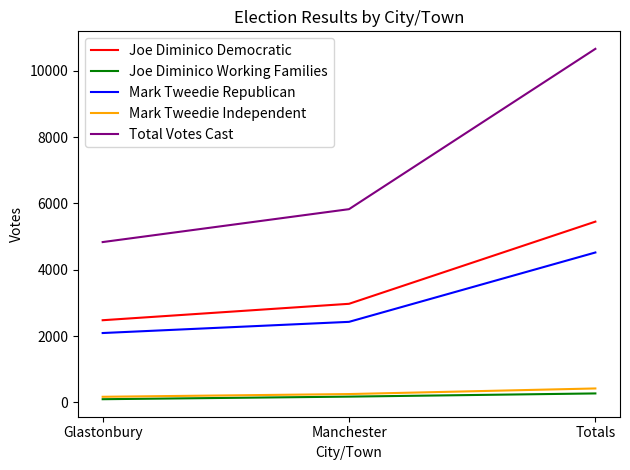

Is it true that Total Votes Cast equals 6062 at Totals?

False